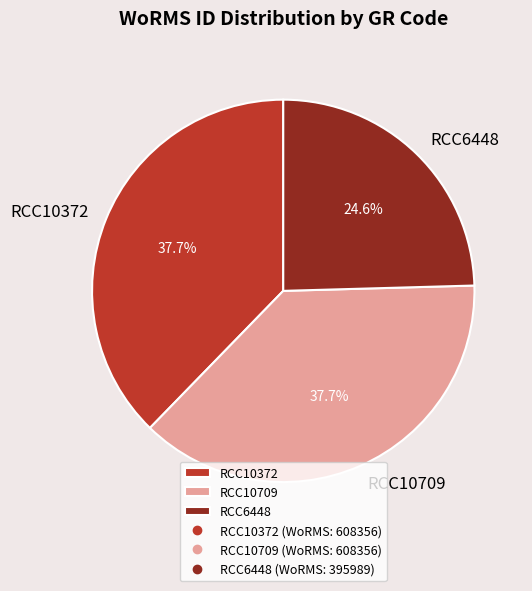

Is RCC6448 the majority of the pie?

No